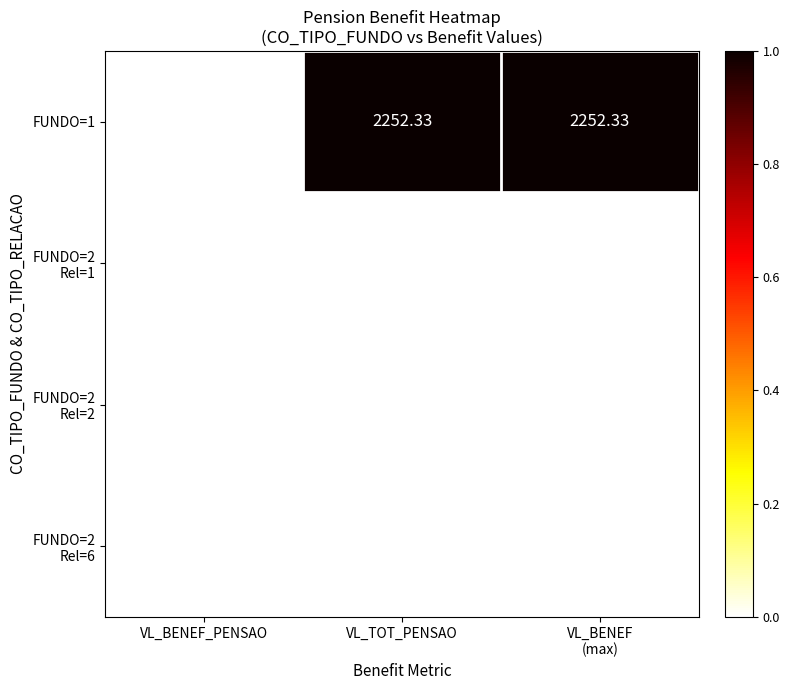

Count the number of categories in the chart.

3